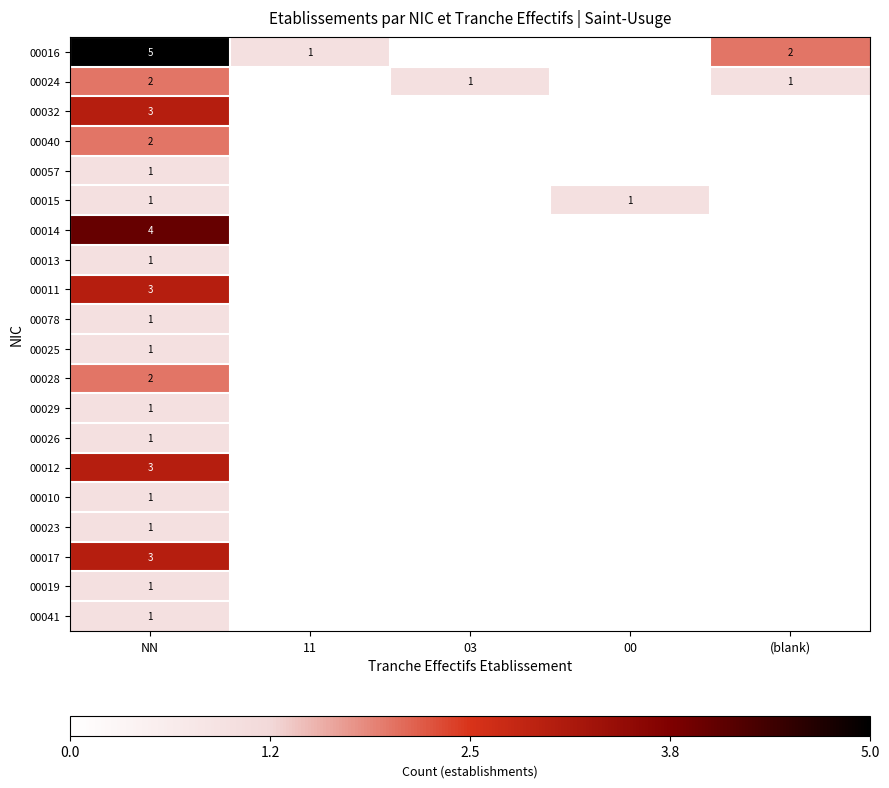

What is the spread (max minus min) of values at NN?

4